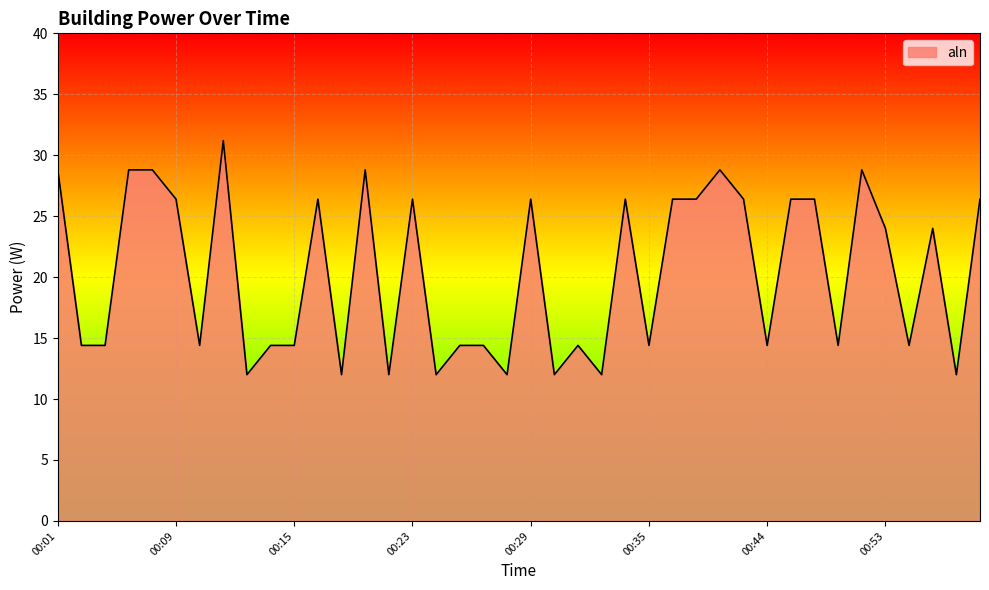

What is the greatest value displayed?

31.2